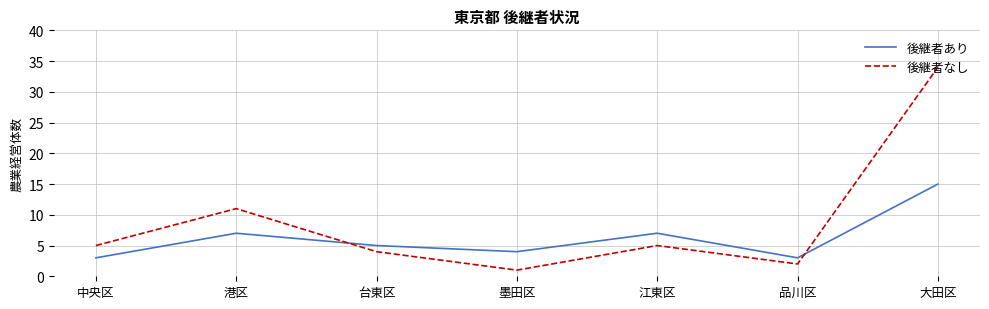

At which category does the chart reach its peak across all series?

大田区